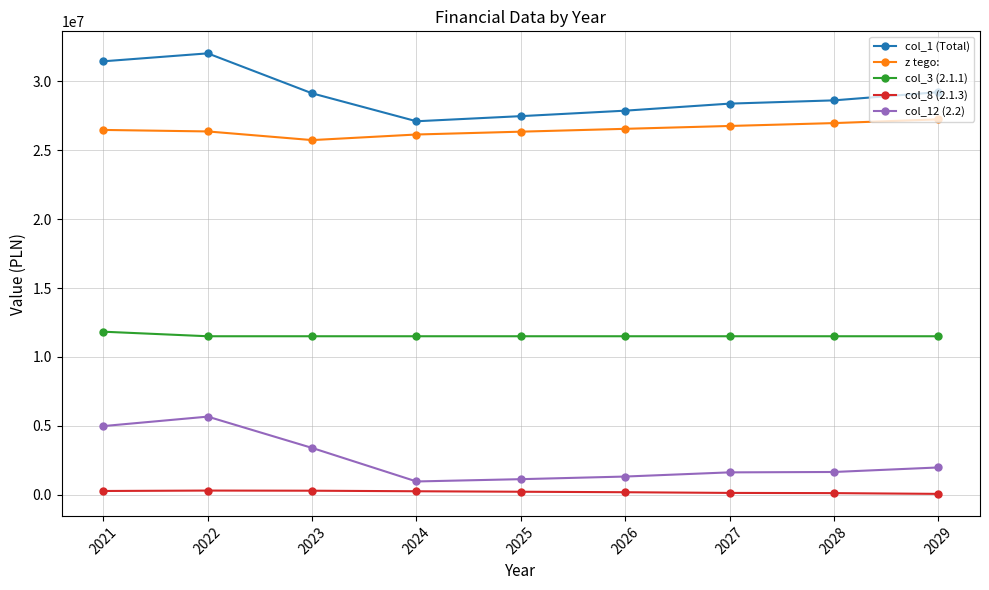

True or false: col_8 (2.1.3) and col_12 (2.2) intersect in this chart.

False